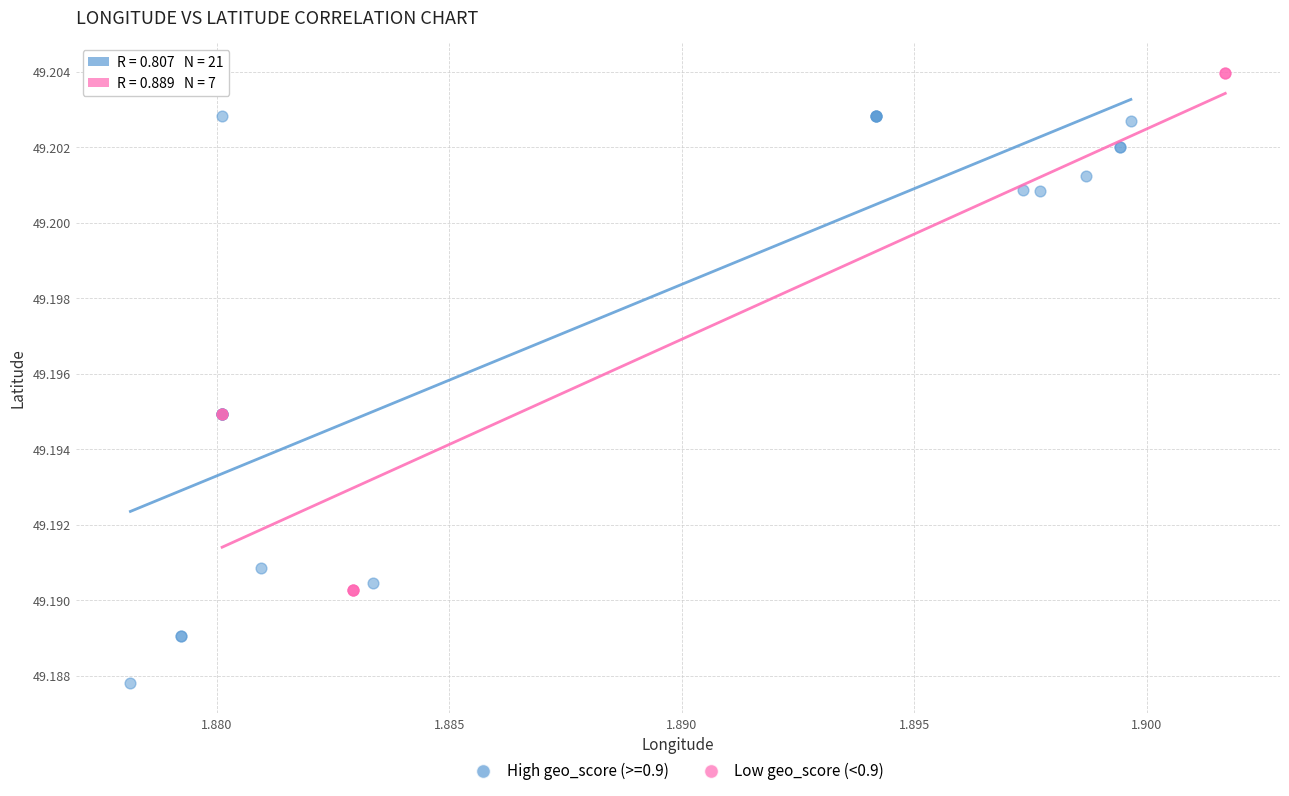

Which series has the widest spread of Y values?

High geo_score (>=0.9)